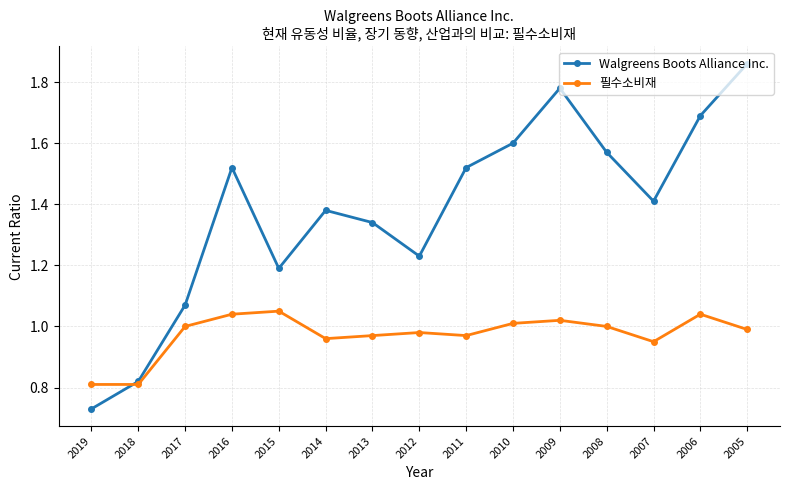

Does the chart display data point markers on the line(s)?

Yes